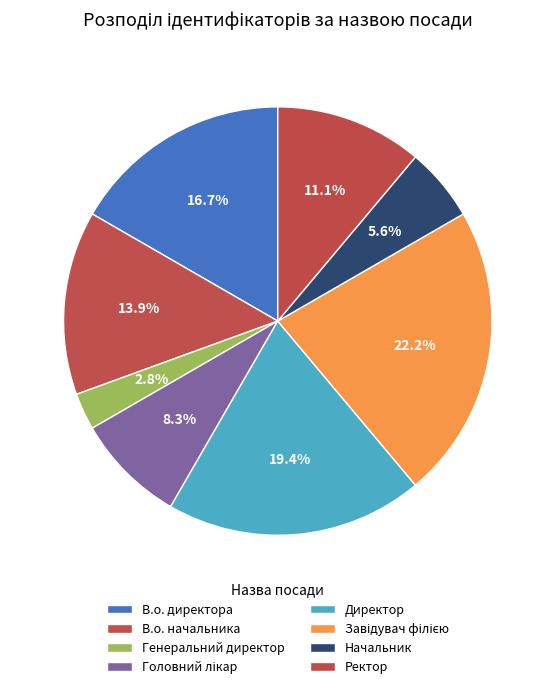

Count the number of slices in the pie.

8